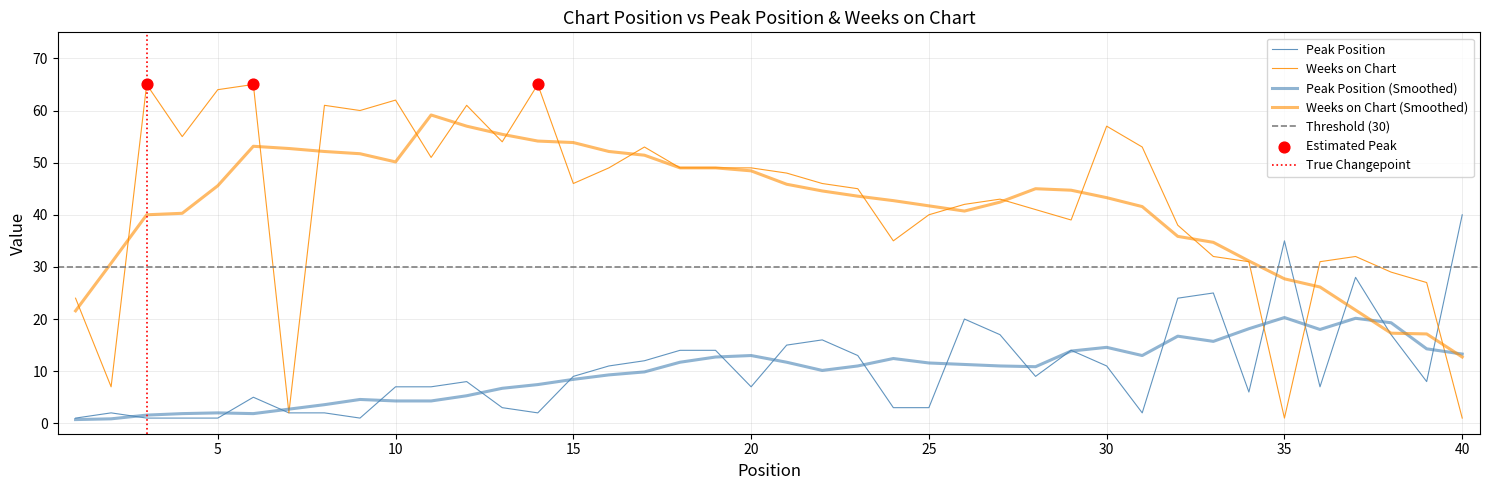

Is the value of Peak Position at 10 greater than the value of Weeks on Chart at 23?

No